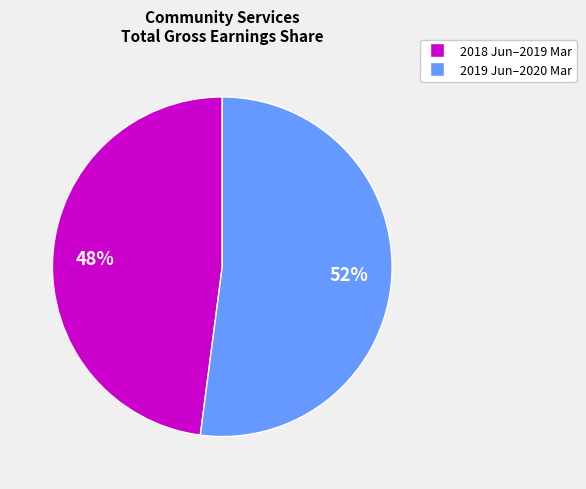

To the nearest percent, what is the difference between the largest and smallest slice percentages?

4%